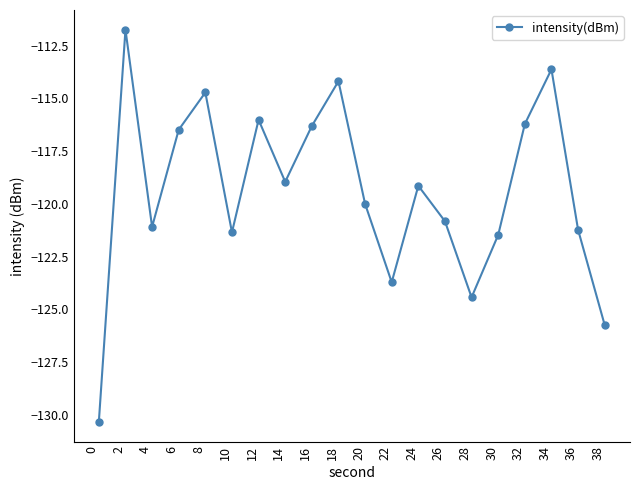

How many interior local valleys (lower than both neighbors) does the data have?

5